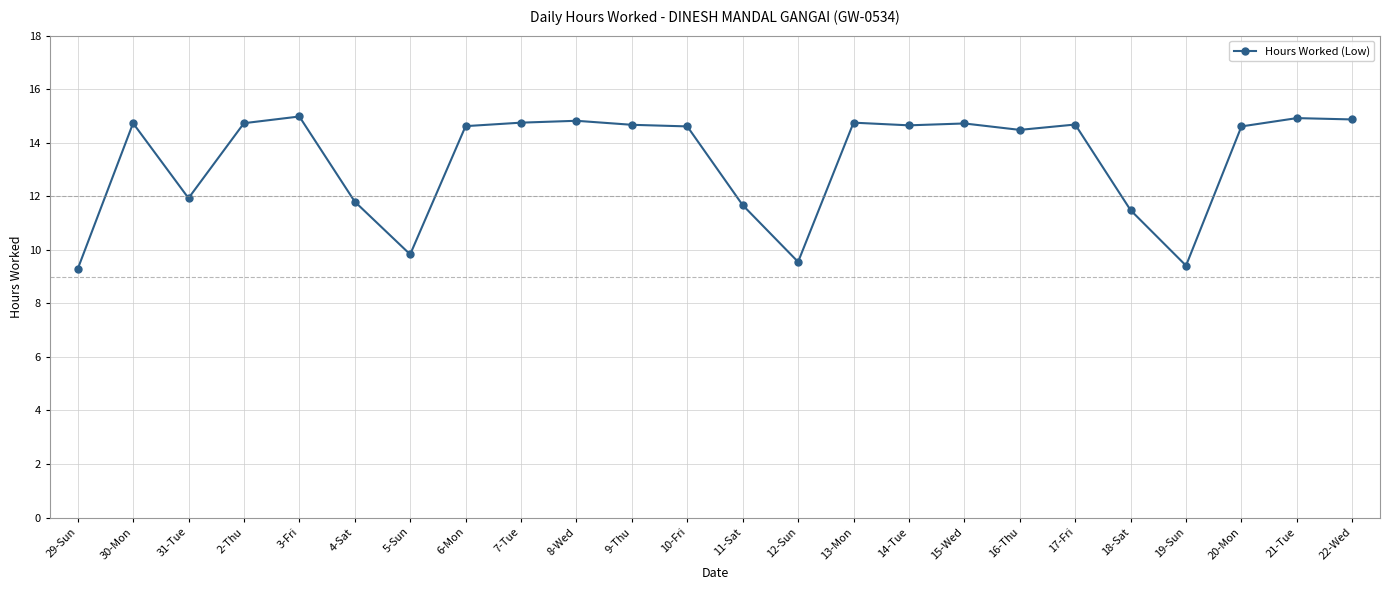

Does the chart have visible grid lines?

Yes